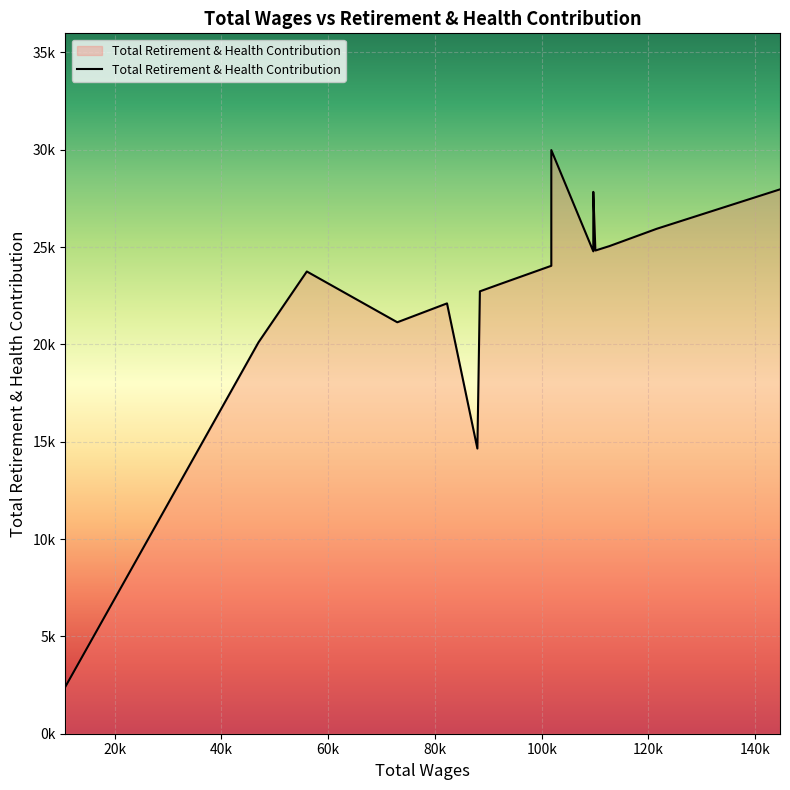

How many interior local peaks (higher than both neighbors) does the data have?

5